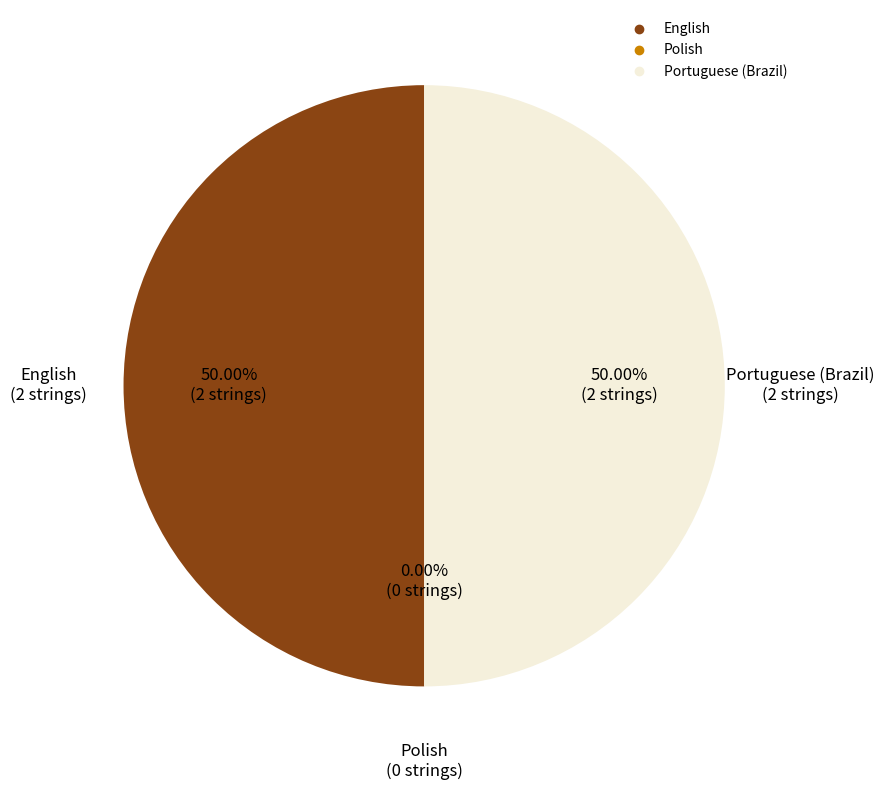

Which slice is the smallest?

Polish